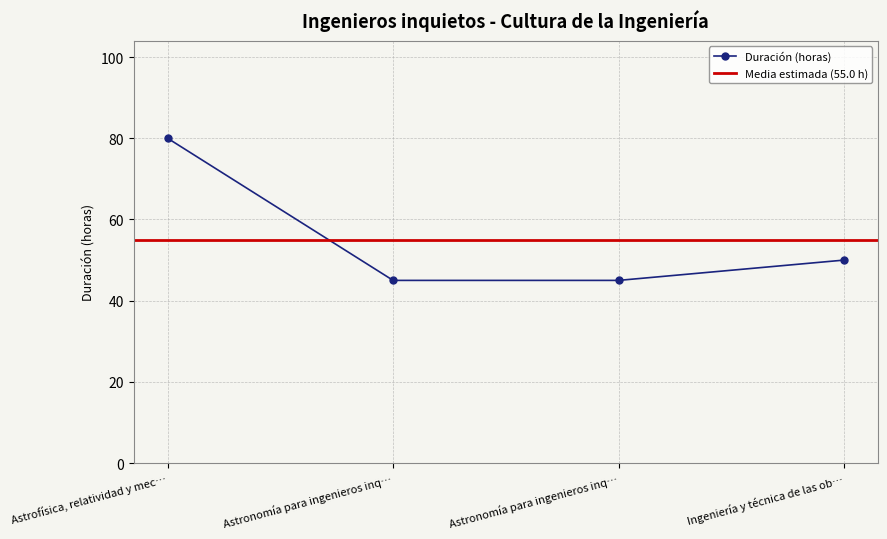

What is the difference between the maximum and minimum values?

35